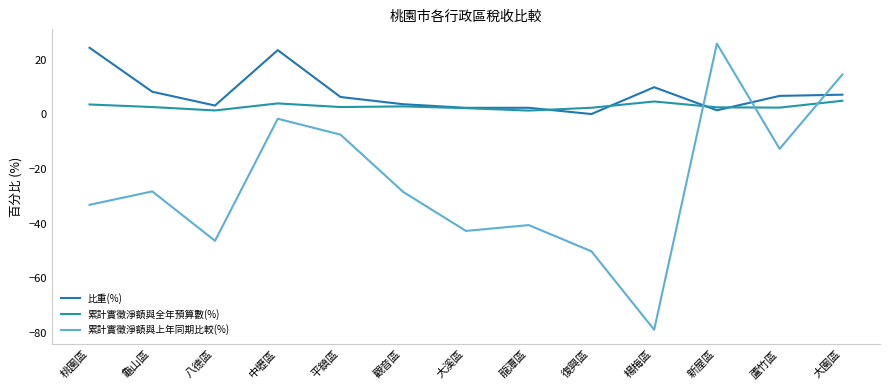

Is it true that 累計實徵淨額與全年預算數(%) equals 1.6 at 龜山區?

False